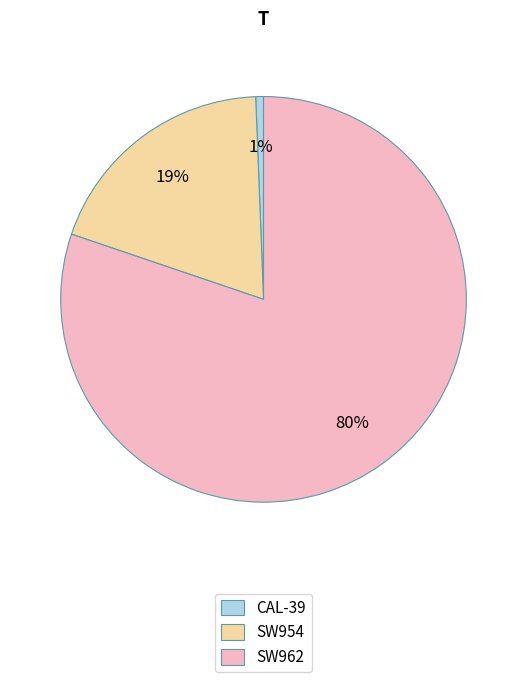

Combined, do CAL-39 and SW962 account for over 50%?

Yes